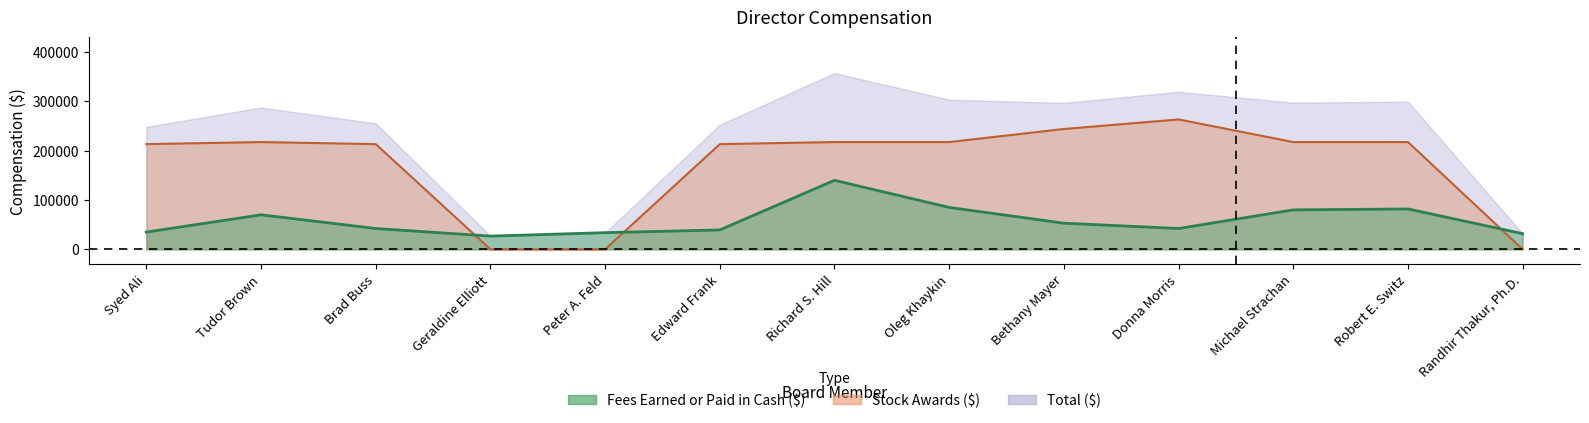

Count the number of categories in the chart.

13